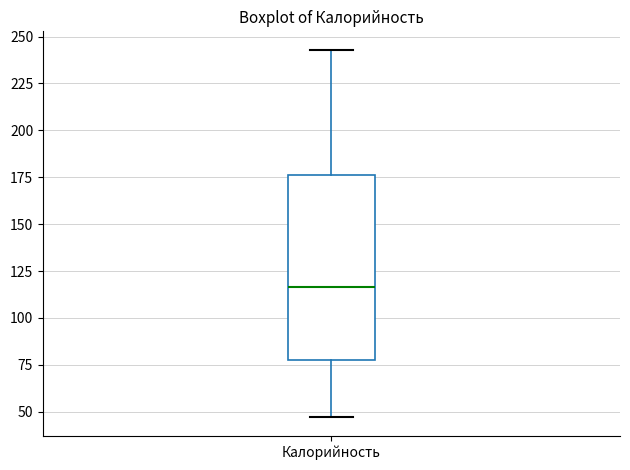

Where does the lower whisker of the box for Калорийность end on the y-axis? The values are not printed on the chart, so give them approximately, as read against the axis.

45